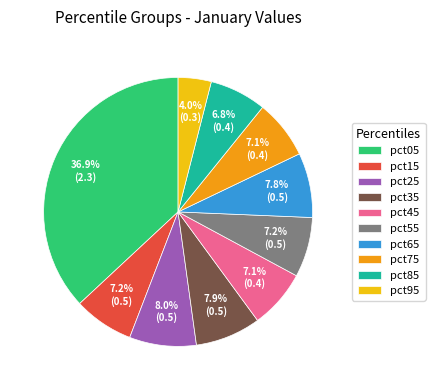

Count the number of slices in the pie.

10